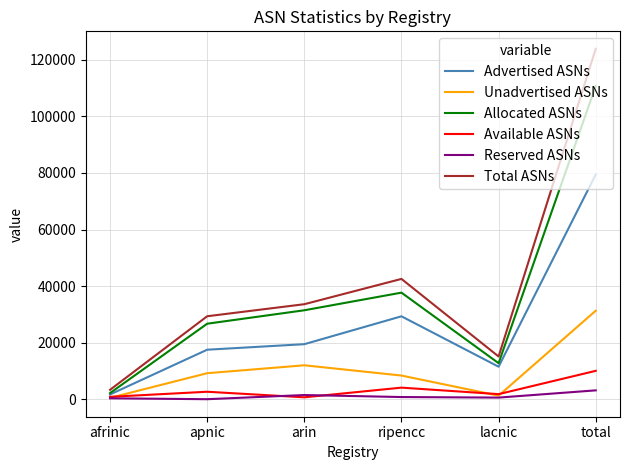

What is the spread (max minus min) of values at lacnic?

14533